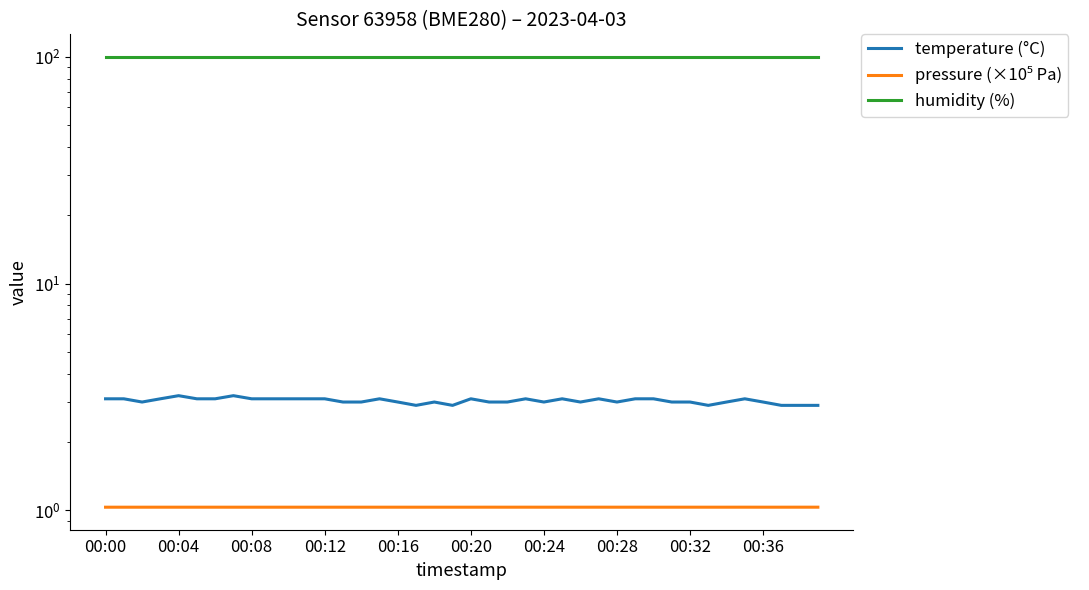

What is the average value of the humidity (%) series?

100.0